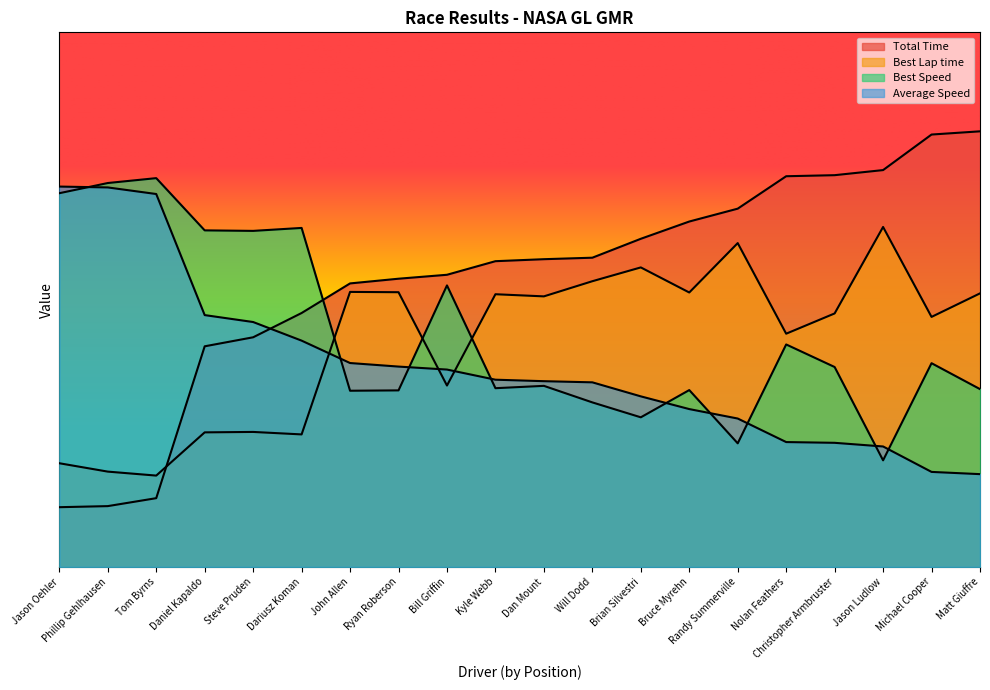

Where do Best Lap time and Total Time first cross each other?

Tom Byrns and Daniel Kapaldo